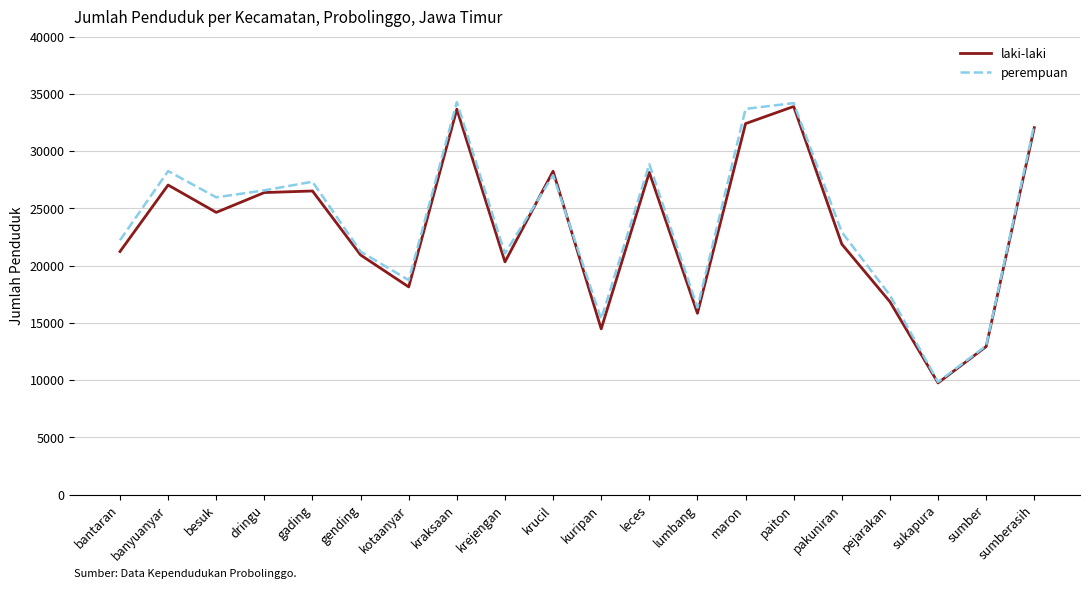

Between kraksaan and sumberasih, which series saw the biggest shift?

perempuan